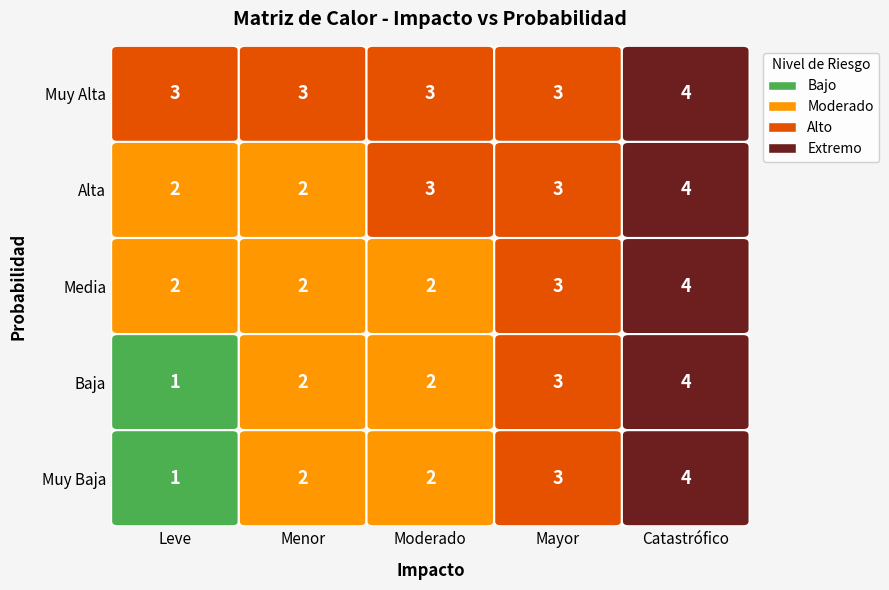

Which series has the largest total across all categories?

Muy Alta